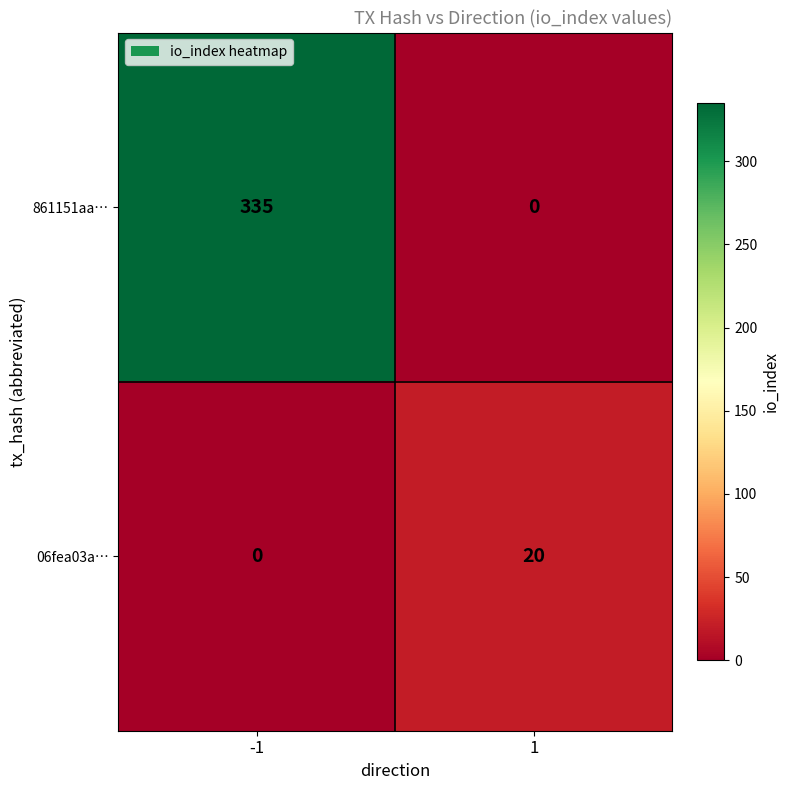

What is the total value across all series at 1?

20